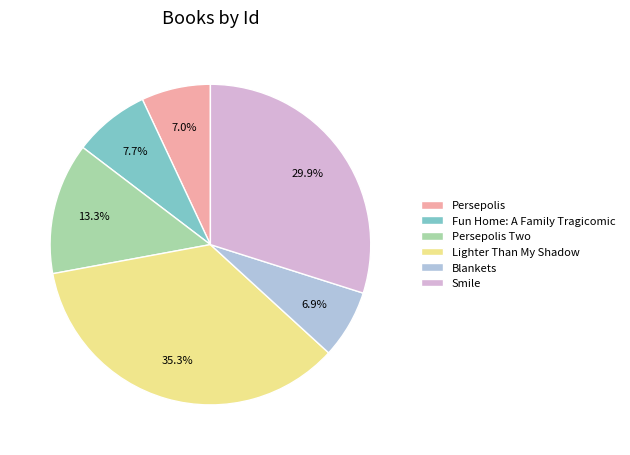

What percentage is the Lighter Than My Shadow slice, to the nearest percent?

35%